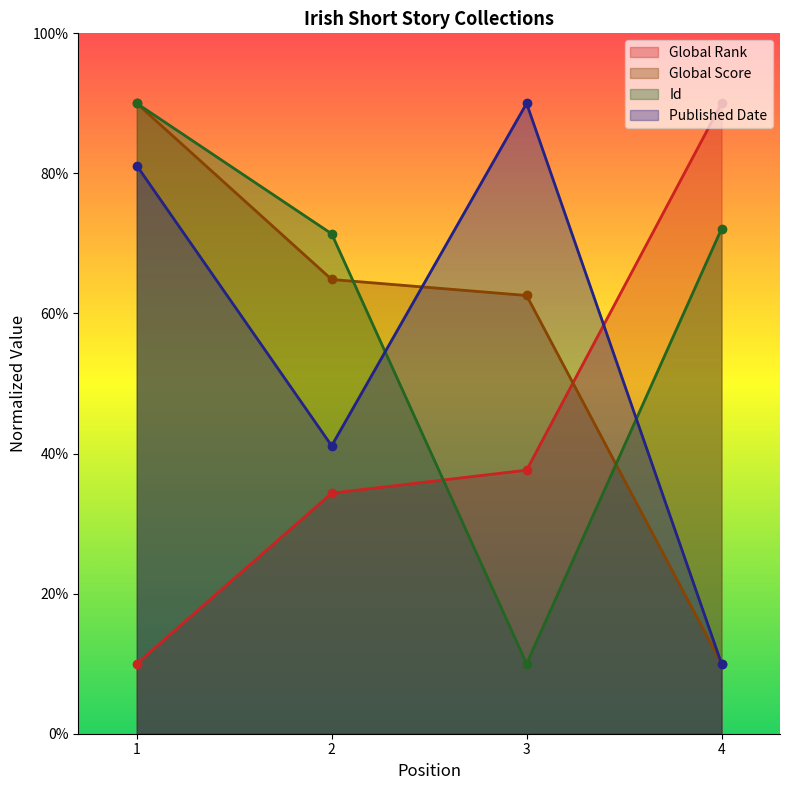

Which series has the widest spread of values?

Global Rank